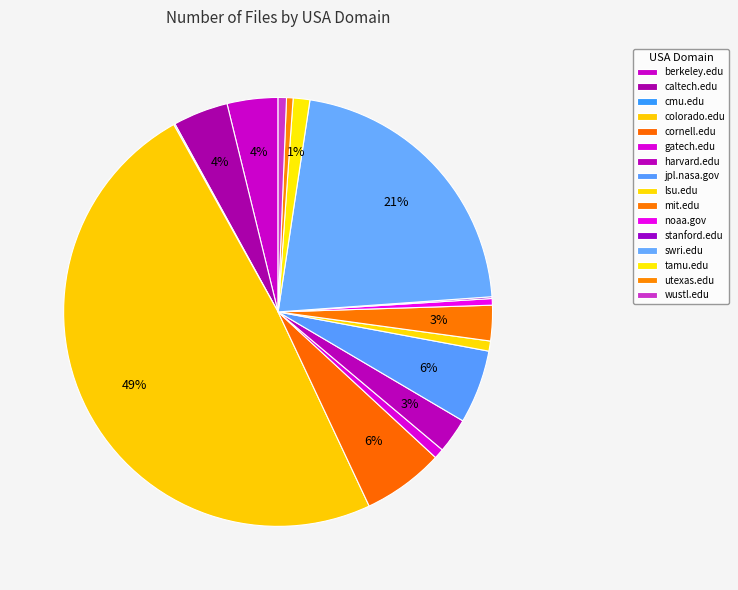

To the nearest percent, what is the average slice percentage?

6%